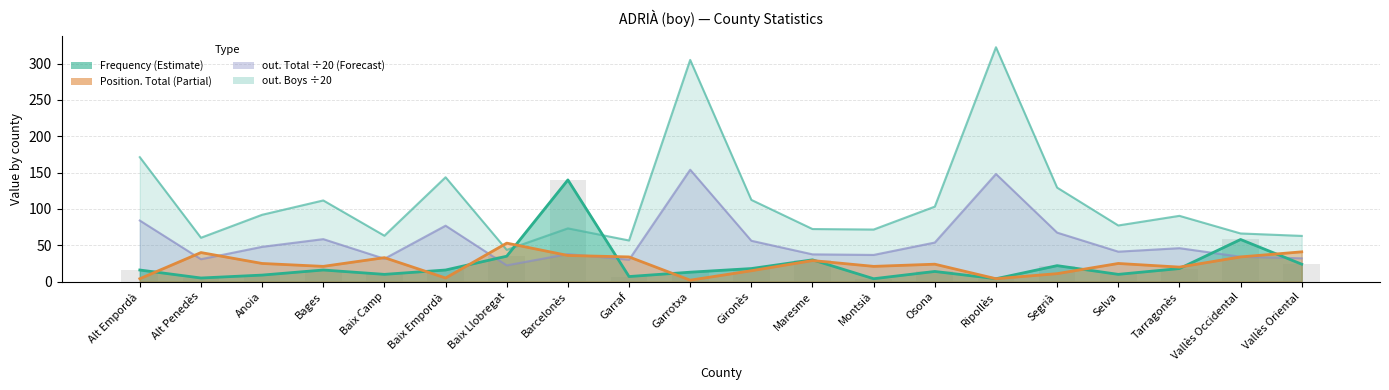

Reading left to right, list all the values displayed in this chart.

Frequency: 16.0	5.0	9.0	16.0	10.0	16.0	35.0	140.0	7.0	13.0	18.0	30.0	4.0	14.0	4.0	22.0	10.0	18.0	58.0	24.0
Position. Total: 4.0	40.0	25.0	21.0	33.0	5.0	53.0	36.0	34.0	2.0	15.0	29.0	21.0	24.0	4.0	11.0	25.0	20.0	34.0	41.0
out. Total: 84.1	30.9	47.9	58.5	31.5	77.0	22.4	37.9	30.1	154.1	56.2	37.5	36.8	53.8	148.2	67.5	41.2	46.0	34.2	32.1
out. Boys: 171.3	60.4	92.0	111.8	63.2	143.7	43.7	73.3	56.6	305.1	112.5	72.4	71.7	103.2	322.6	129.4	77.3	90.5	66.3	63.0